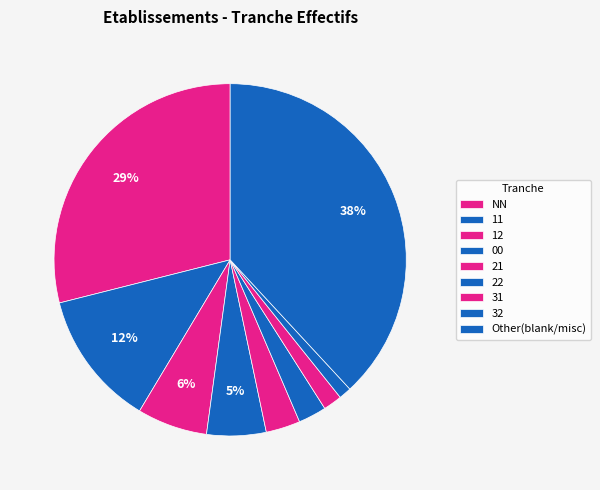

To the nearest percent, what portion does 12 represent?

6%